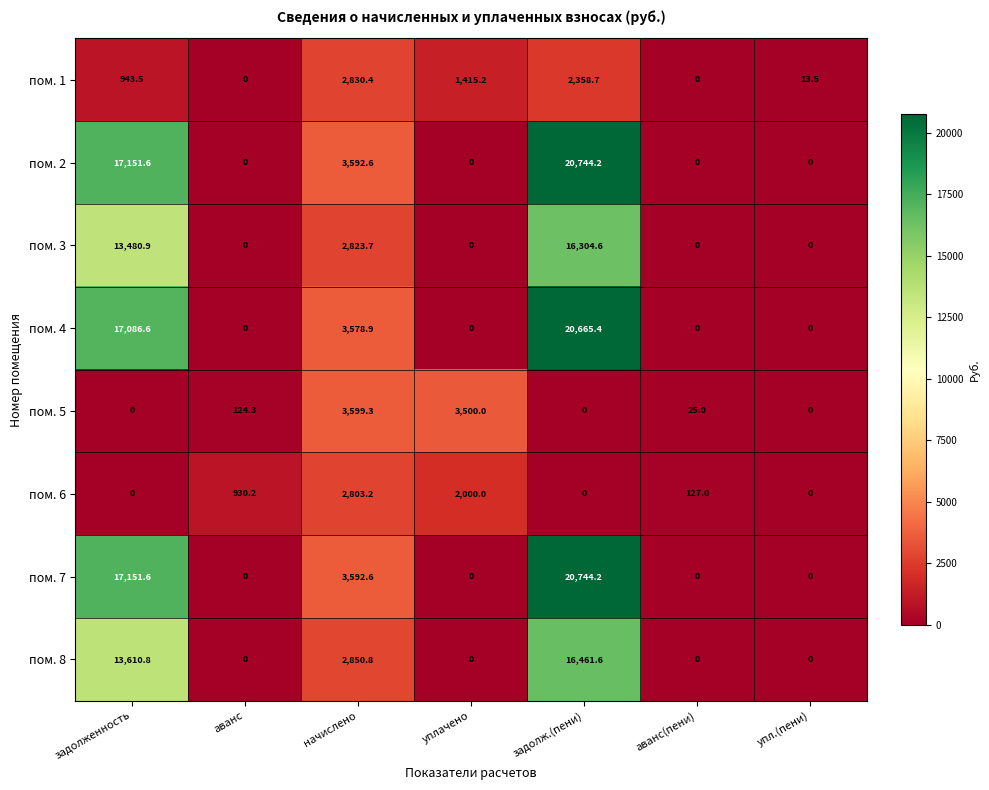

Which label corresponds to the largest value in the chart?

задолж.(пени)